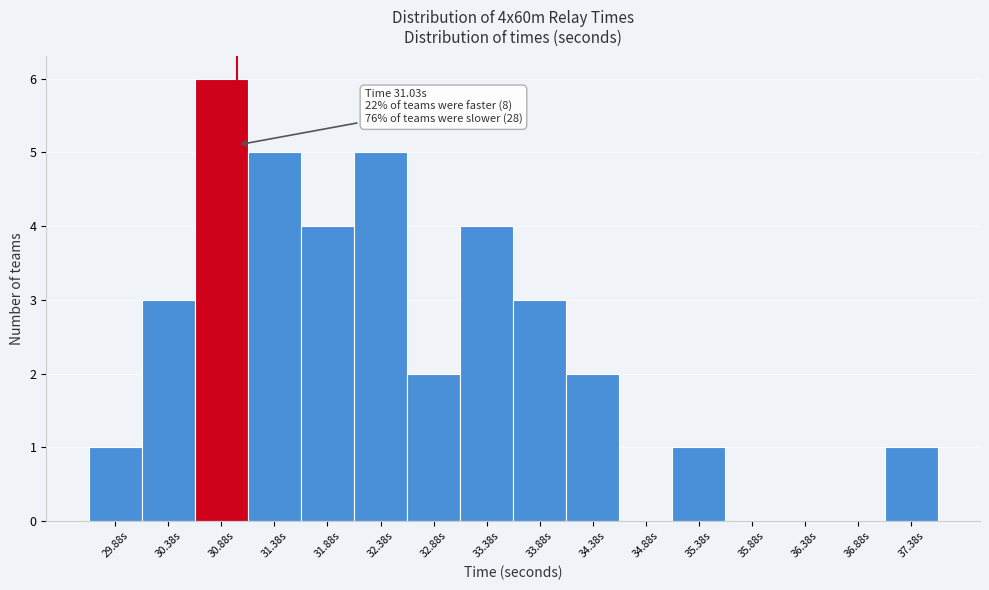

Which range on the x-axis has the tallest bar?

30.63 to 31.13